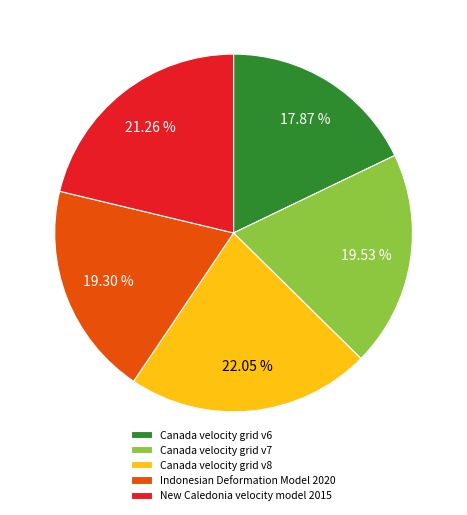

What percentage is the Canada velocity grid v7 slice, to the nearest percent?

20%